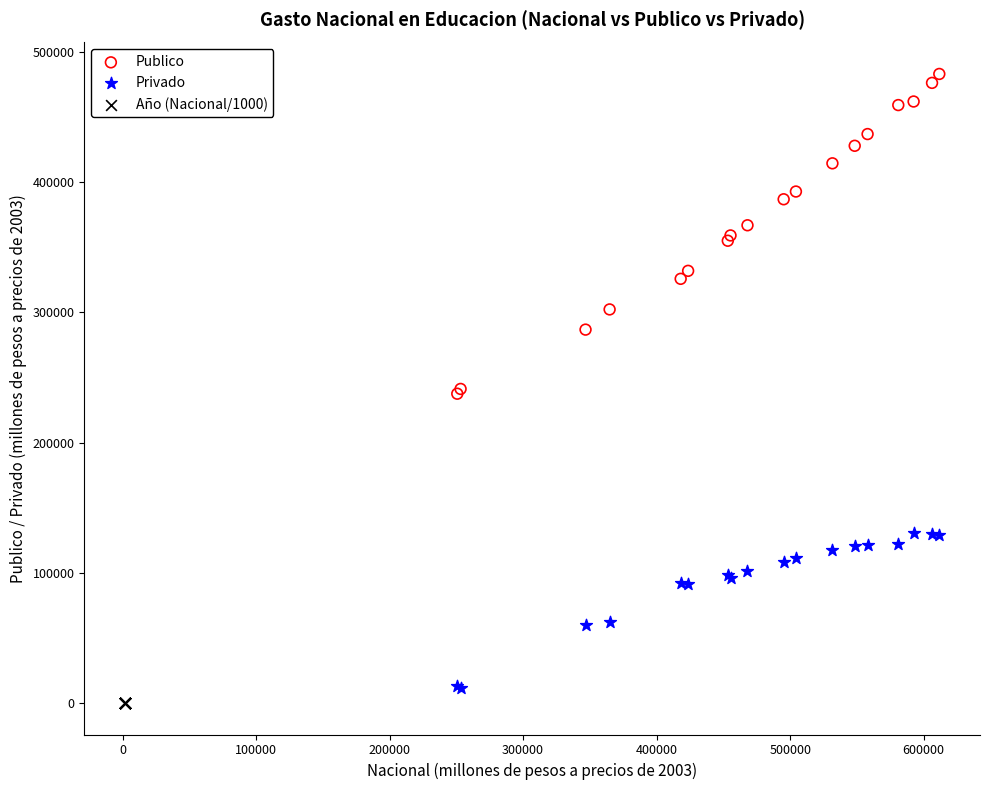

Which series has the widest spread of Y values?

Publico